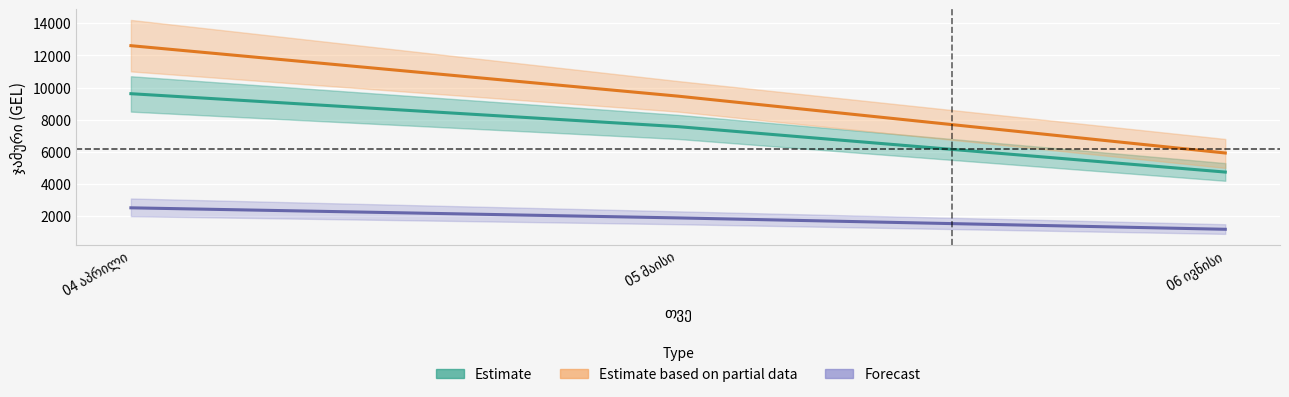

The value of ჯამური დარიცხული (Estimate based on partial data) at 06 ივნისი is 10215.4. True or false?

False